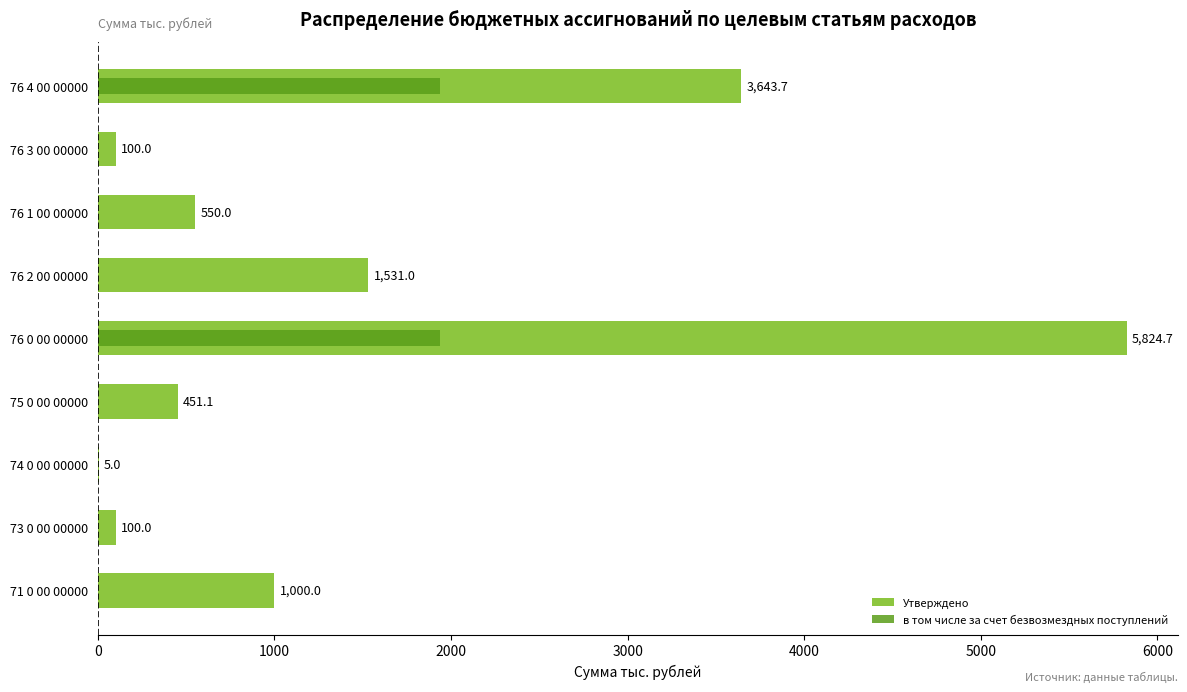

What is the lowest value of the Утверждено series?

5.0